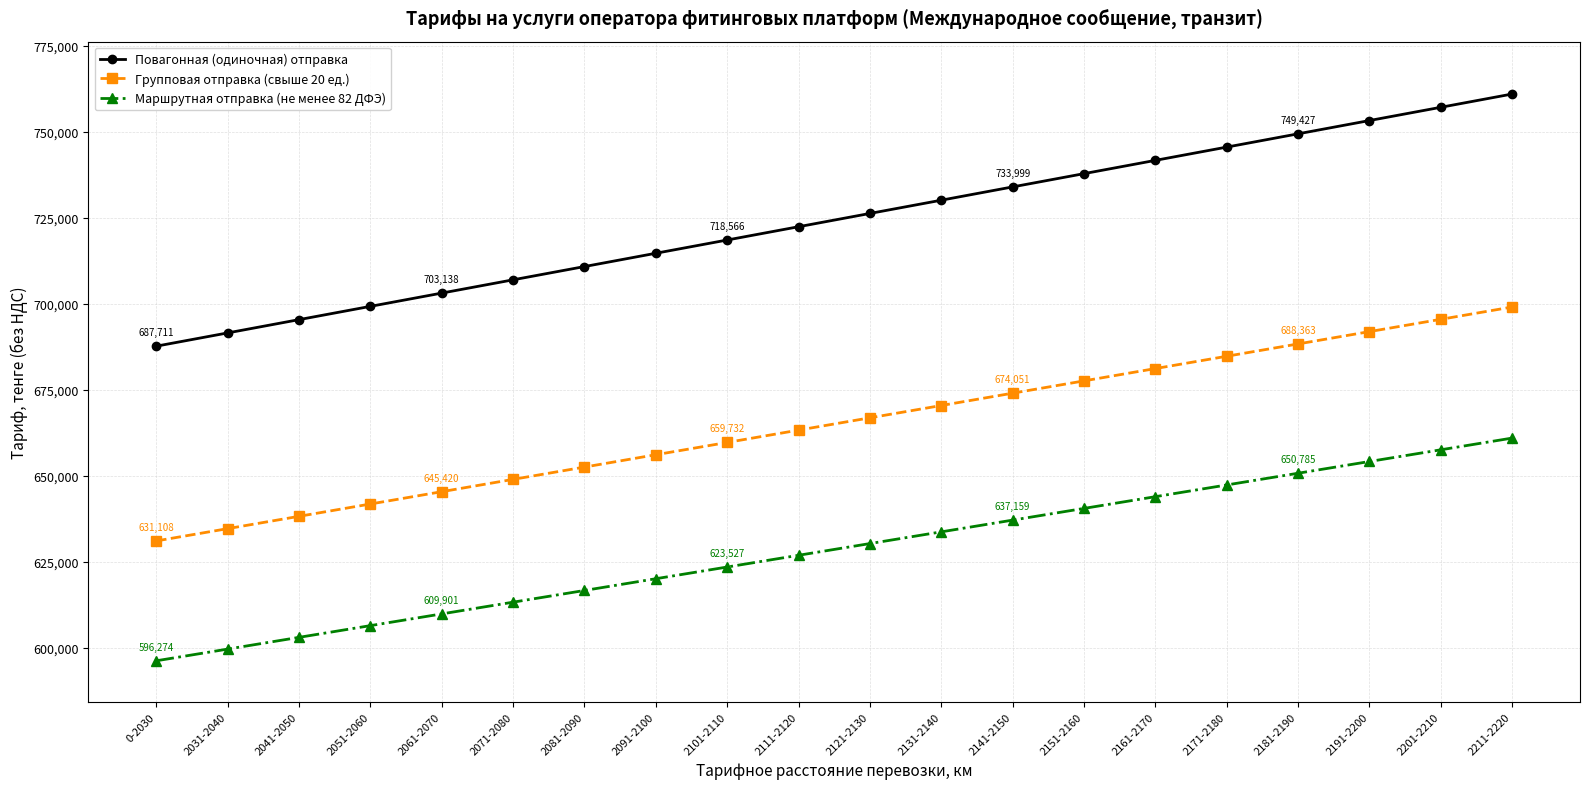

What is the value of the Повагонная (одиночная) отправка point at the 3rd from the left?

695422